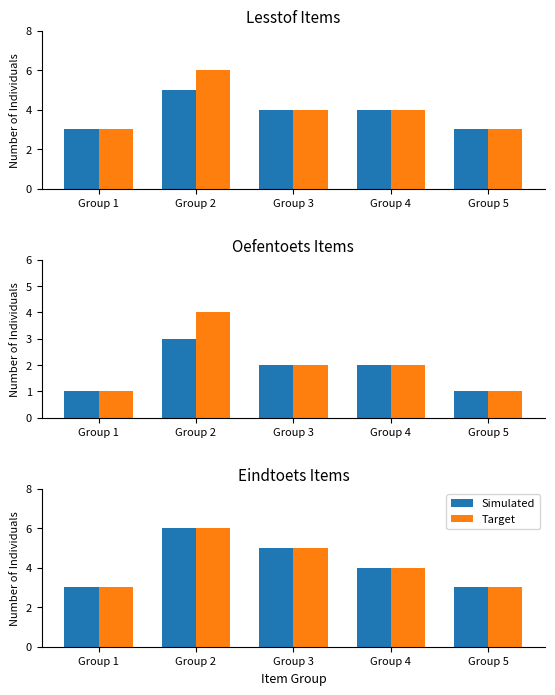

What is the approximate value of Simulated at Group 1?

3